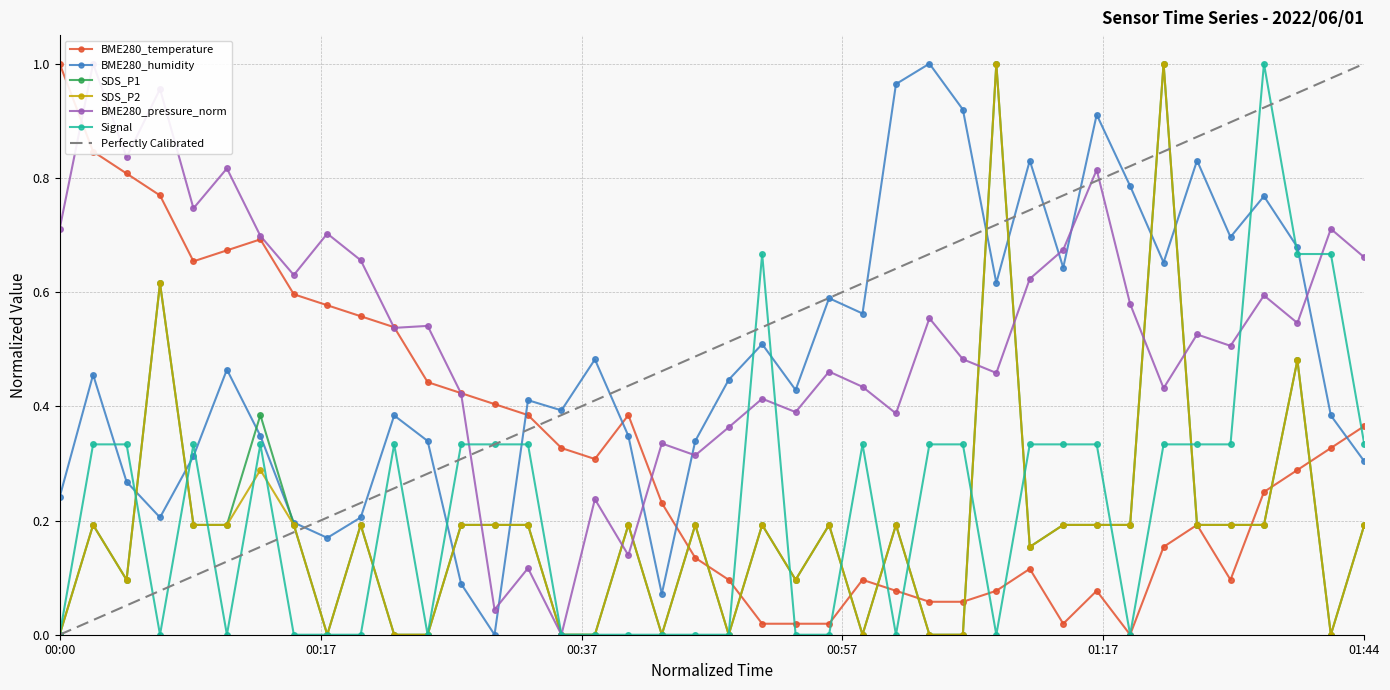

Does the chart have visible grid lines?

Yes